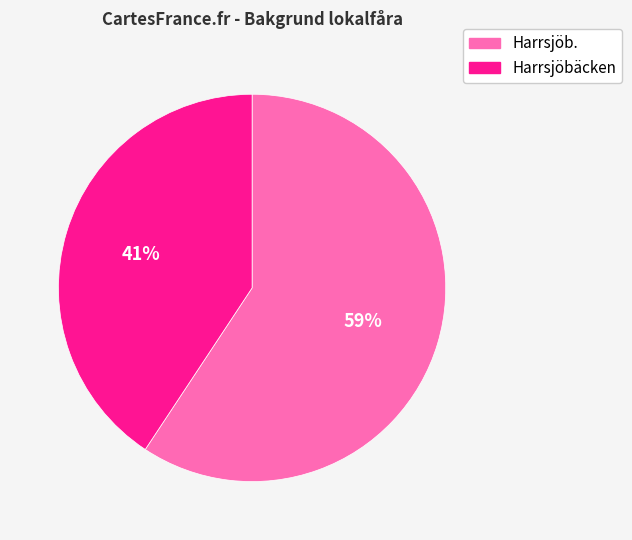

Combined, do Harrsjöb. and Harrsjöbäcken account for over 50%?

Yes